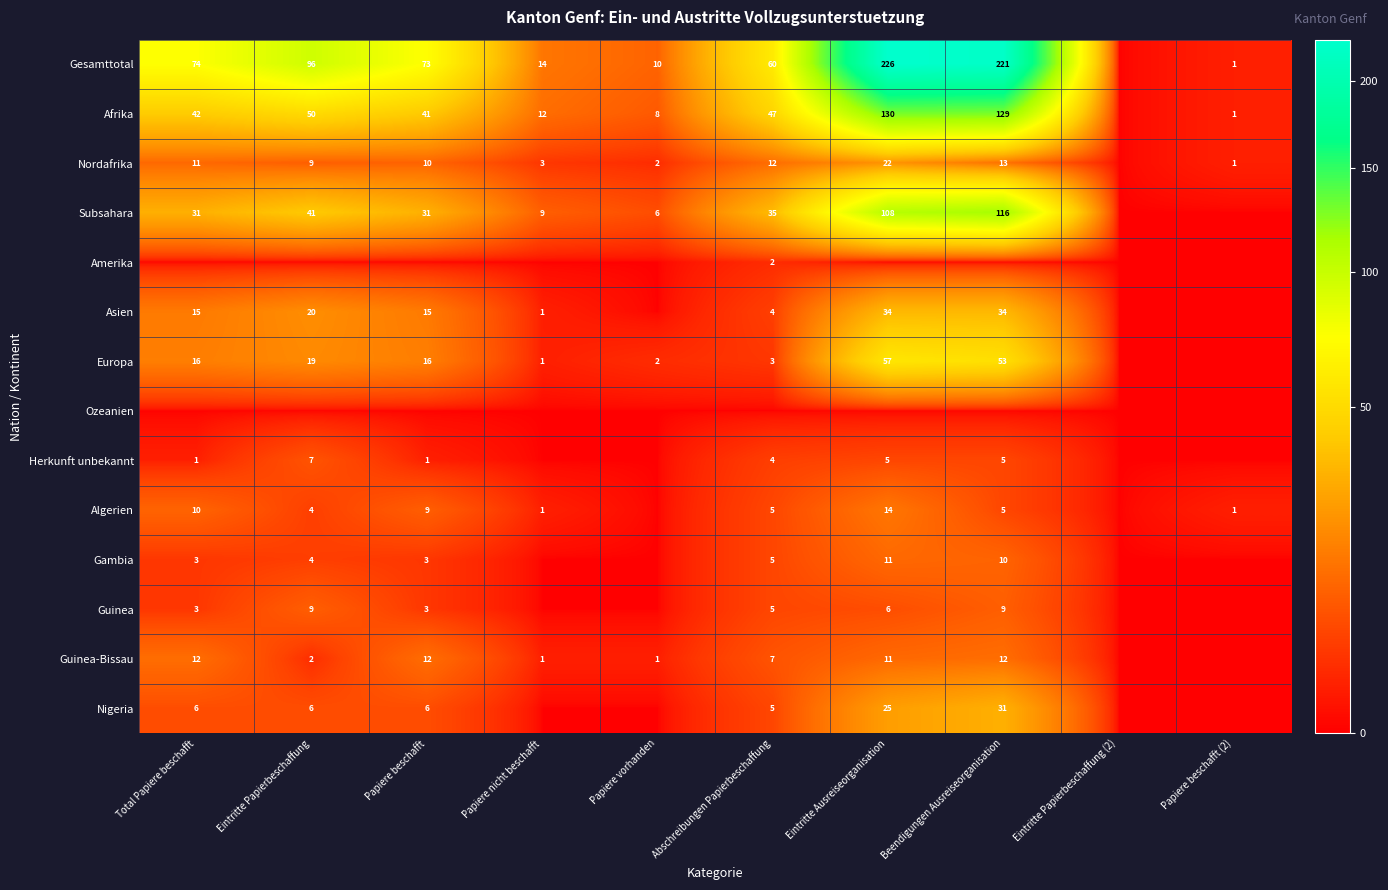

Which category has the highest value across all series?

Eintritte Ausreiseorganisation